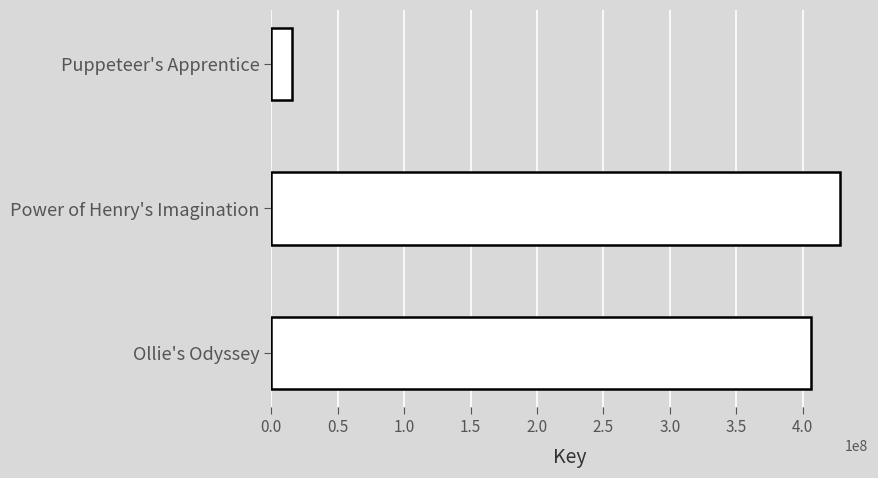

Between Puppeteer's Apprentice and Power of Henry's Imagination, which is larger?

Power of Henry's Imagination